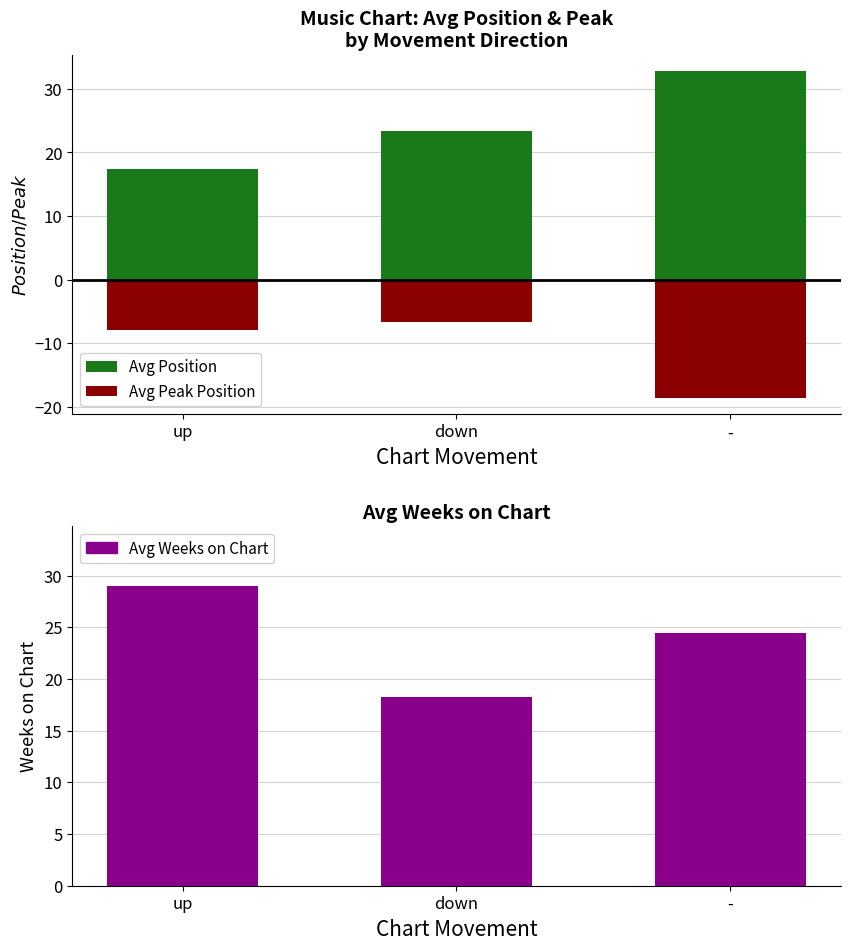

Which series has the largest total across all categories?

Avg Position